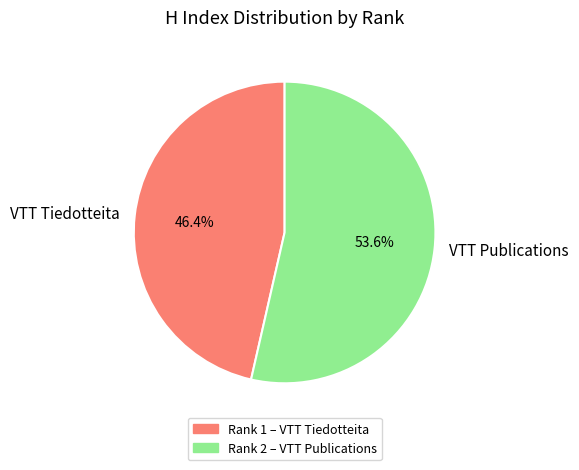

Is there a majority slice in this chart?

Yes